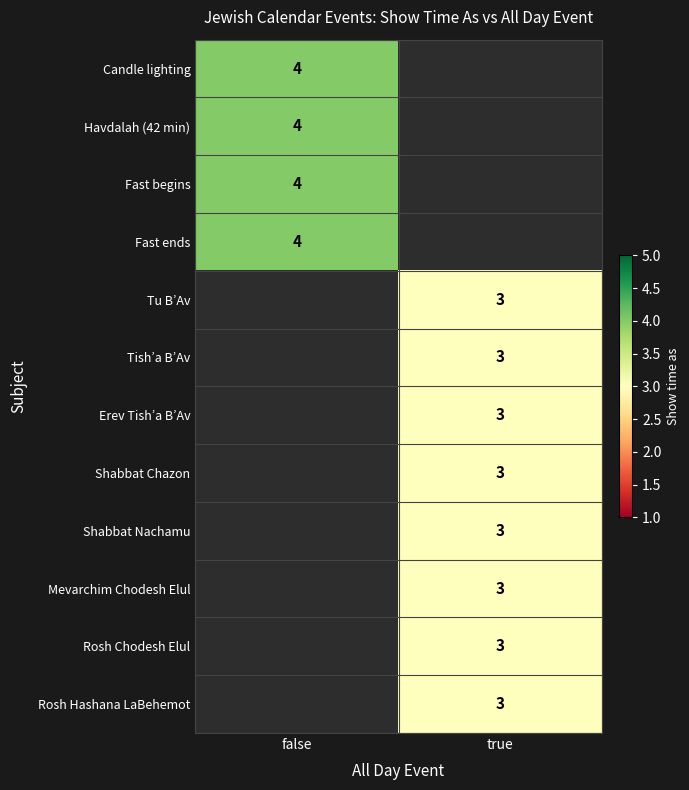

Is it true that Mevarchim Chodesh Elul equals 3 at true?

True